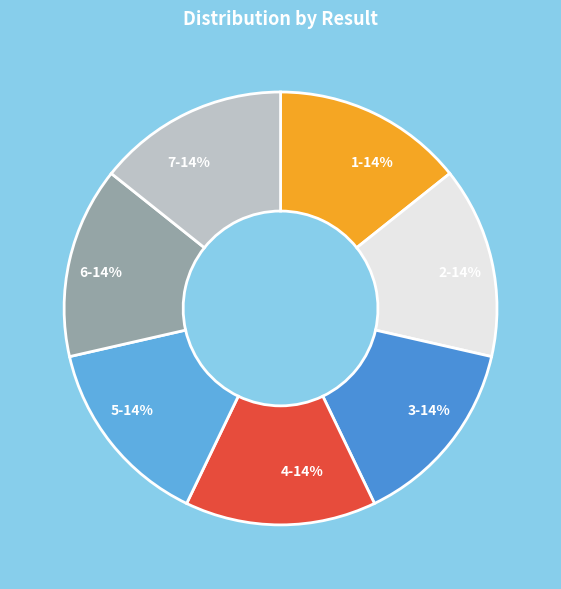

How many slices are in this pie chart?

7